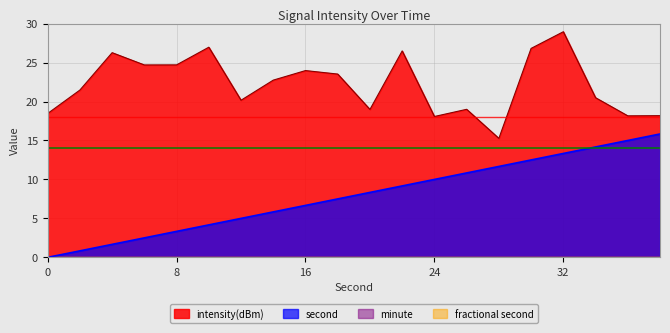

Which category has the lowest value in the intensity(dBm) series?

28